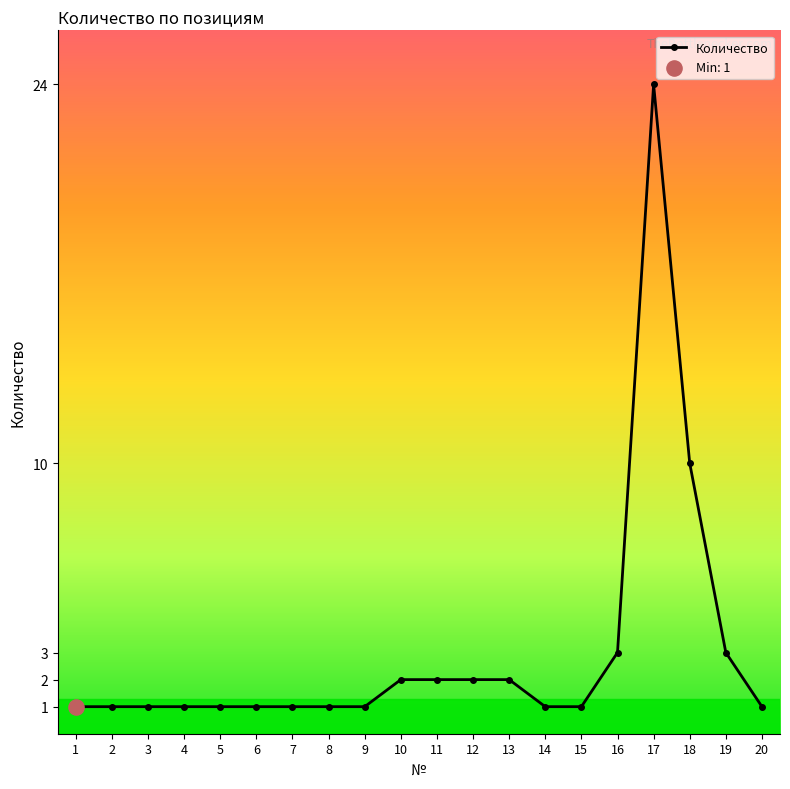

What is the ratio of the value at 18 to the value at 15?

10.0